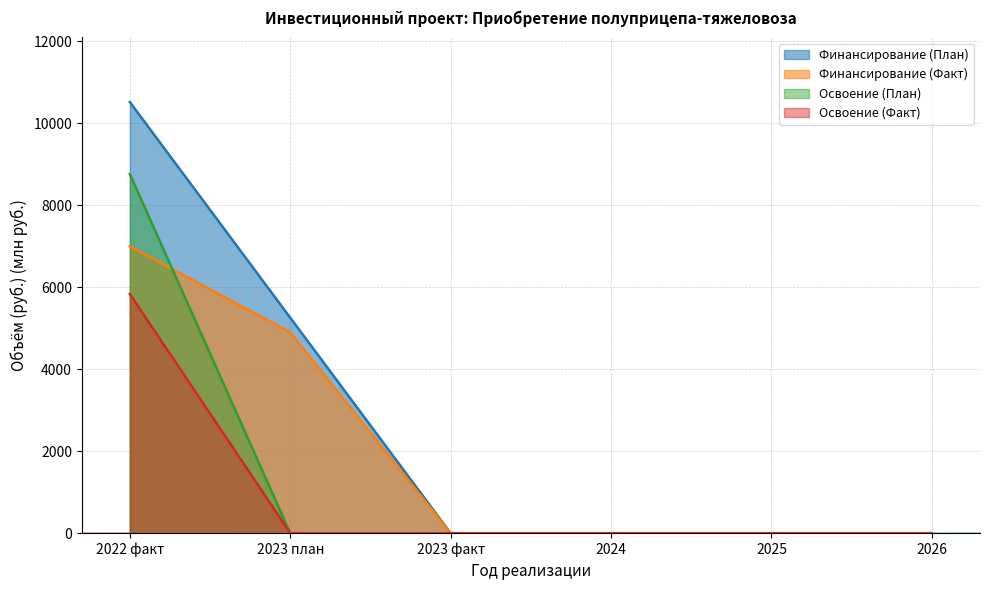

At which category is the sum across all series the highest?

2022 факт